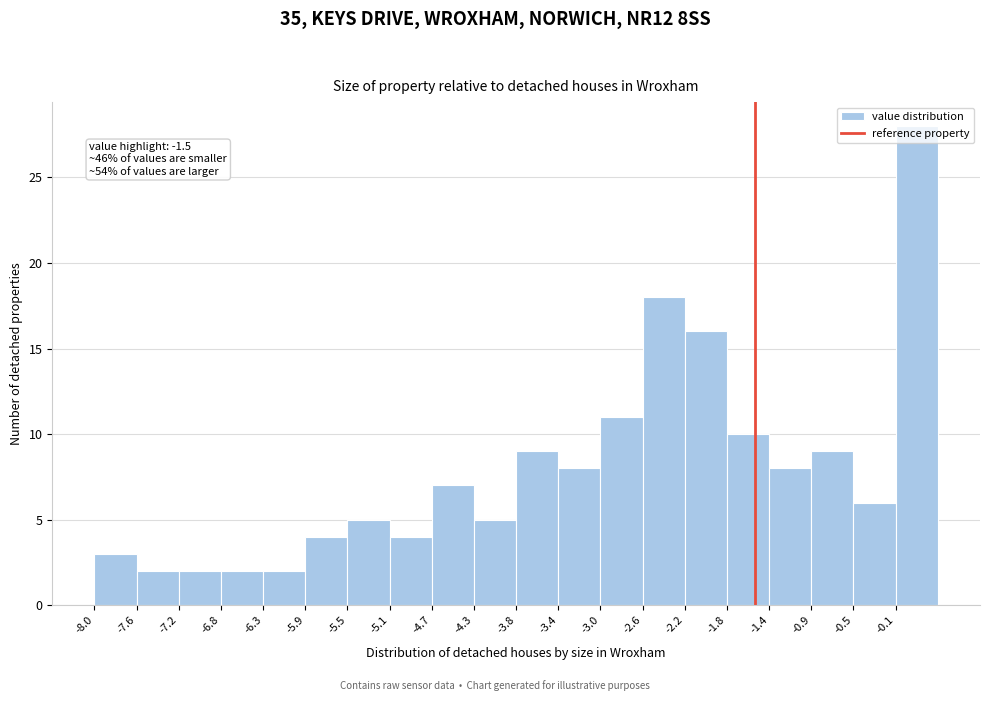

Which range on the x-axis has the tallest bar?

-0.115 to 0.300